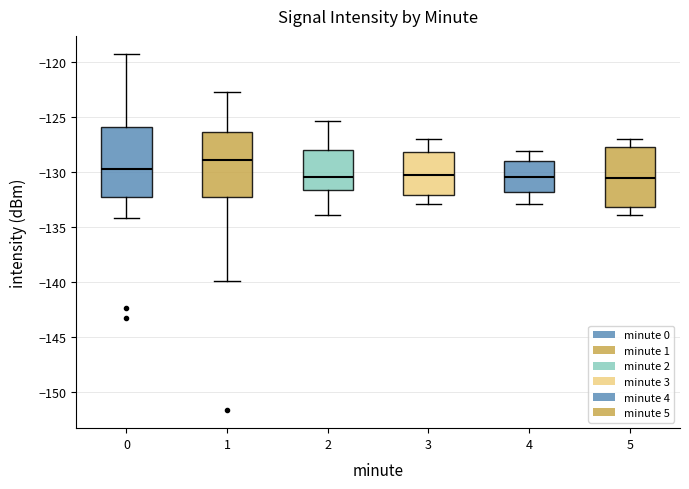

Reading left to right, read every box against the y-axis: the position of its median line, the range the box covers, and the ends of its whiskers. The values are not printed on the chart, so give them approximately, as read against the axis.

0: median -129.5, box -132.5 to -126.0, whiskers -134.0 to -119.0
1: median -129.0, box -132.0 to -126.5, whiskers -140.0 to -122.5
2: median -130.5, box -131.5 to -128.0, whiskers -134.0 to -125.5
3: median -130.0, box -132.0 to -128.0, whiskers -133.0 to -127.0
4: median -130.5, box -132.0 to -129.0, whiskers -133.0 to -128.0
5: median -130.5, box -133.0 to -127.5, whiskers -134.0 to -127.0